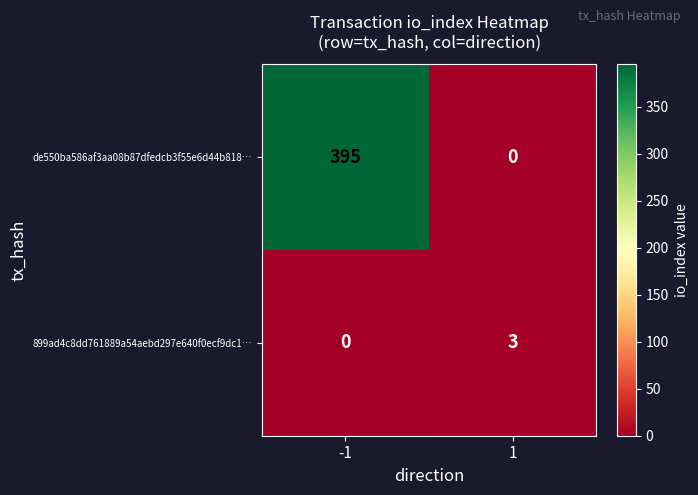

How many values in the de550ba586af3aa08b87dfedcb3f55e6d44b818… series are below 395?

1